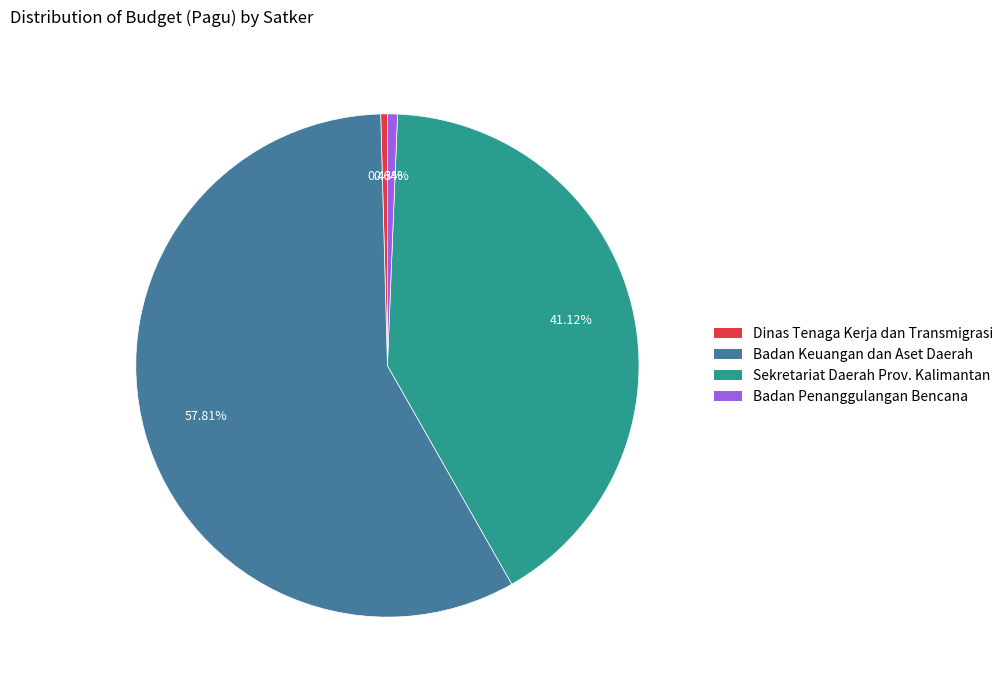

Does any single category account for the majority?

Yes